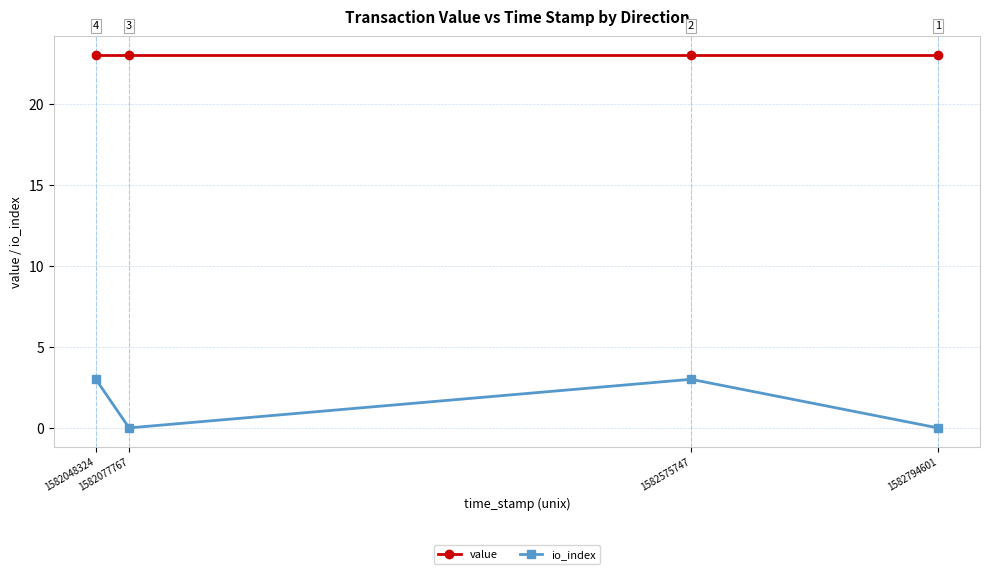

Is the value of value at 1582575747 greater than the value of io_index at 1582048324?

Yes